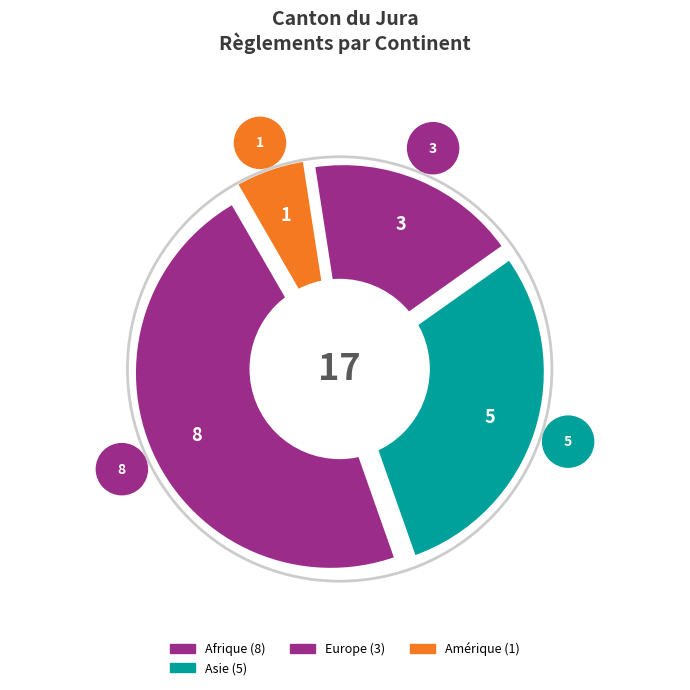

What percentage do Europe and Amérique together represent?

23.5%